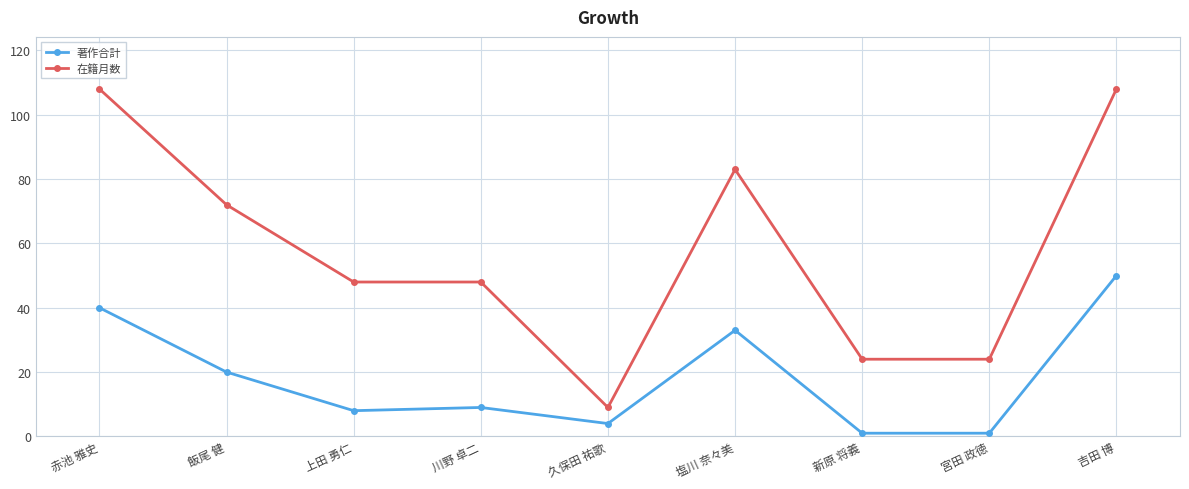

What position from the left is 久保田 祐歌?

5